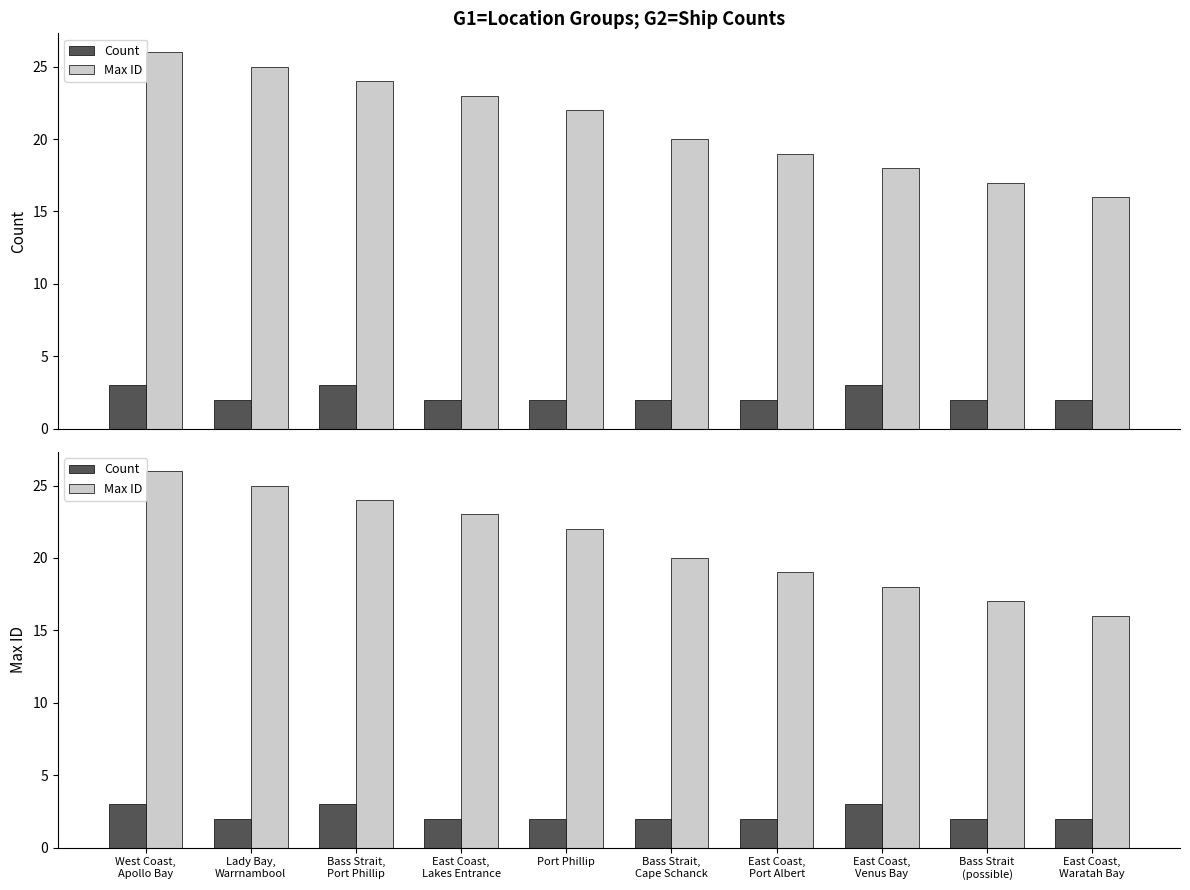

Rank the series by their maximum value, from lowest to highest.

Count, Max ID